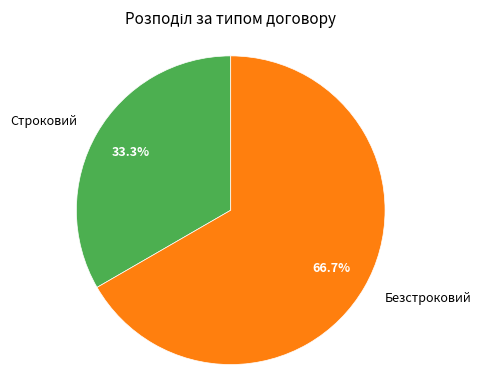

What is the smallest slice in the pie chart?

Строковий